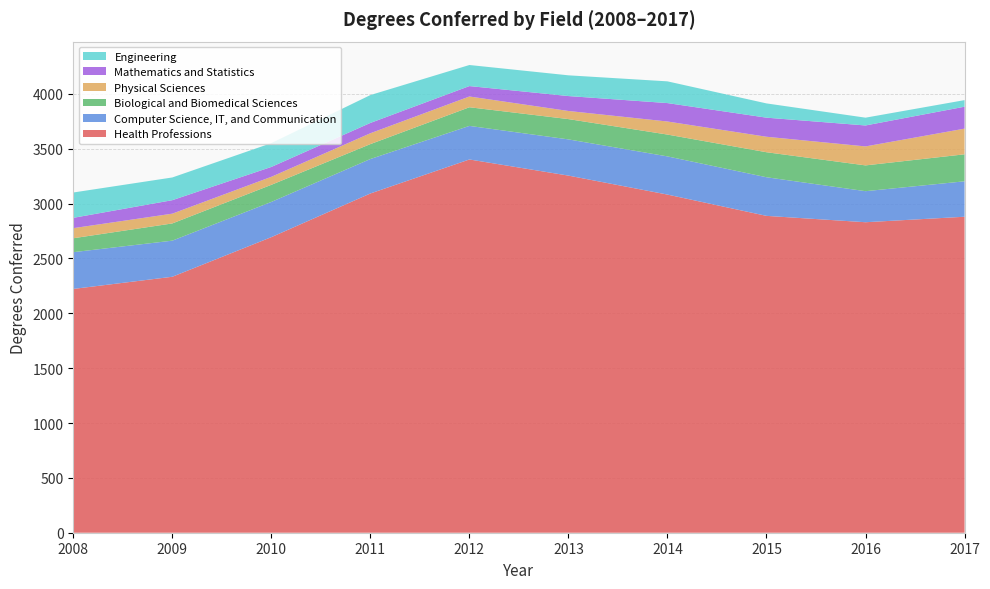

Reading left to right, what are all the values shown in this chart?

Health Professions: 2008=2222	2009=2333	2010=2694	2011=3092	2012=3402	2013=3255	2014=3082	2015=2888	2016=2830	2017=2880
Computer Science, IT, and Communication: 2008=335	2009=329	2010=321	2011=314	2012=306	2013=330	2014=348	2015=352	2016=283	2017=323
Biological and Biomedical Sciences: 2008=127	2009=157	2010=156	2011=136	2012=170	2013=185	2014=199	2015=228	2016=235	2017=246
Physical Sciences: 2008=92	2009=89	2010=73	2011=99	2012=98	2013=74	2014=119	2015=141	2016=173	2017=234
Mathematics and Statistics: 2008=94	2009=123	2010=90	2011=94	2012=95	2013=136	2014=168	2015=174	2016=191	2017=200
Engineering: 2008=231	2009=207	2010=217	2011=254	2012=192	2013=189	2014=198	2015=130	2016=71	2017=60